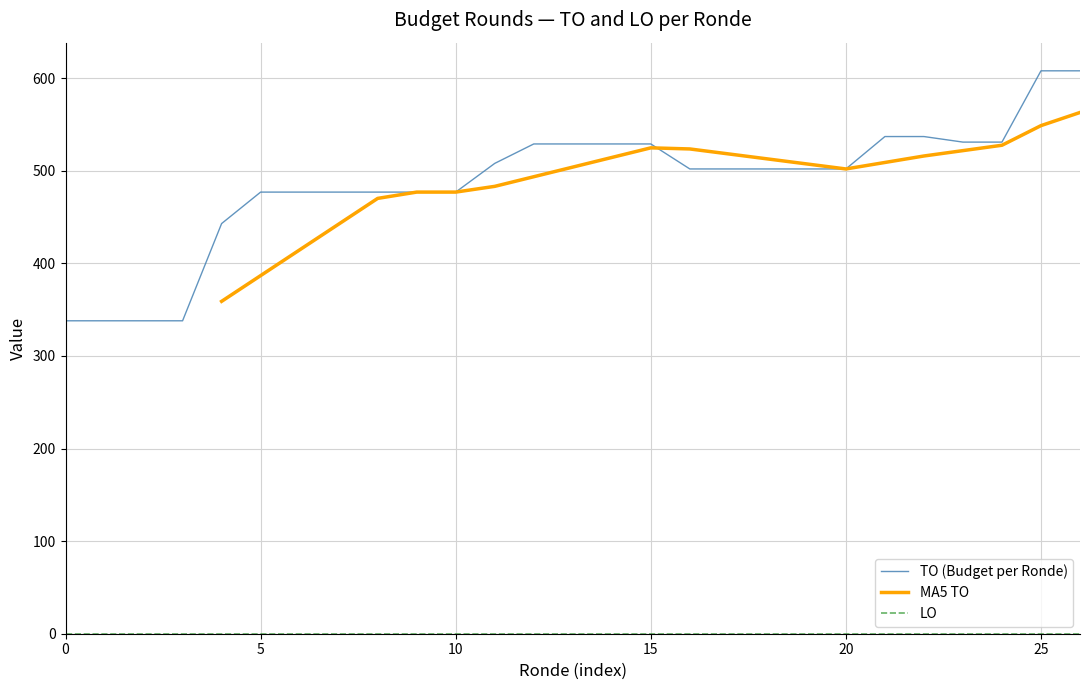

The value of TO (Budget per Ronde) at 15 is 529. True or false?

True